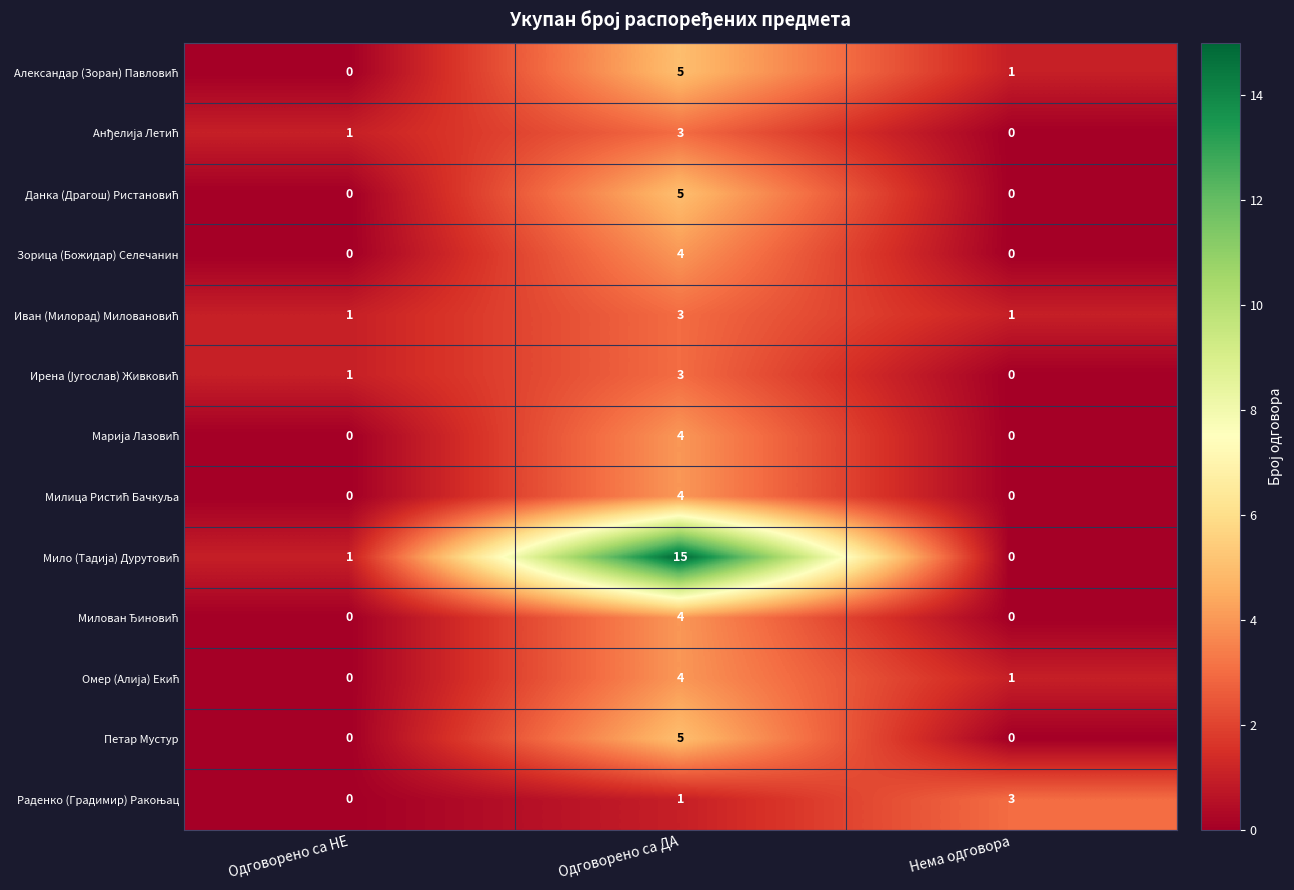

What is the spread (max minus min) of values at Нема одговора?

3